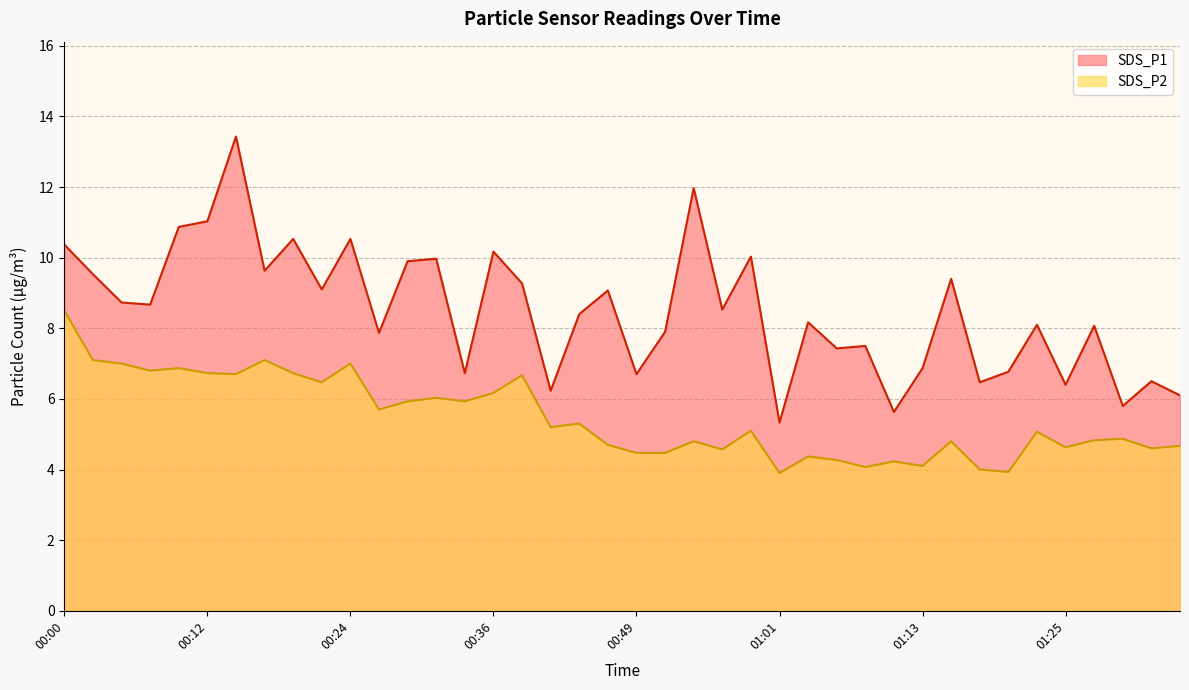

Reading right to left, list all the values displayed in this chart.

SDS_P1: 01:35=6.1	01:33=6.5	01:30=5.8	01:28=8.1	01:25=6.4	01:23=8.1	01:20=6.8	01:18=6.5	01:15=9.4	01:13=6.9	01:10=5.6	01:08=7.5	01:06=7.4	01:03=8.2	01:01=5.3	00:58=10.0	00:56=8.5	00:53=12.0	00:51=7.9	00:49=6.7	00:46=9.1	00:44=8.4	00:41=6.2	00:39=9.3	00:36=10.2	00:34=6.7	00:31=10.0	00:29=9.9	00:27=7.9	00:24=10.5	00:22=9.1	00:19=10.5	00:17=9.6	00:14=13.4	00:12=11.0	00:09=10.9	00:07=8.7	00:05=8.7	00:02=9.5	00:00=10.4
SDS_P2: 01:35=4.7	01:33=4.6	01:30=4.9	01:28=4.8	01:25=4.6	01:23=5.1	01:20=3.9	01:18=4.0	01:15=4.8	01:13=4.1	01:10=4.2	01:08=4.1	01:06=4.3	01:03=4.4	01:01=3.9	00:58=5.1	00:56=4.6	00:53=4.8	00:51=4.5	00:49=4.5	00:46=4.7	00:44=5.3	00:41=5.2	00:39=6.7	00:36=6.2	00:34=5.9	00:31=6.0	00:29=5.9	00:27=5.7	00:24=7.0	00:22=6.5	00:19=6.7	00:17=7.1	00:14=6.7	00:12=6.7	00:09=6.9	00:07=6.8	00:05=7.0	00:02=7.1	00:00=8.5